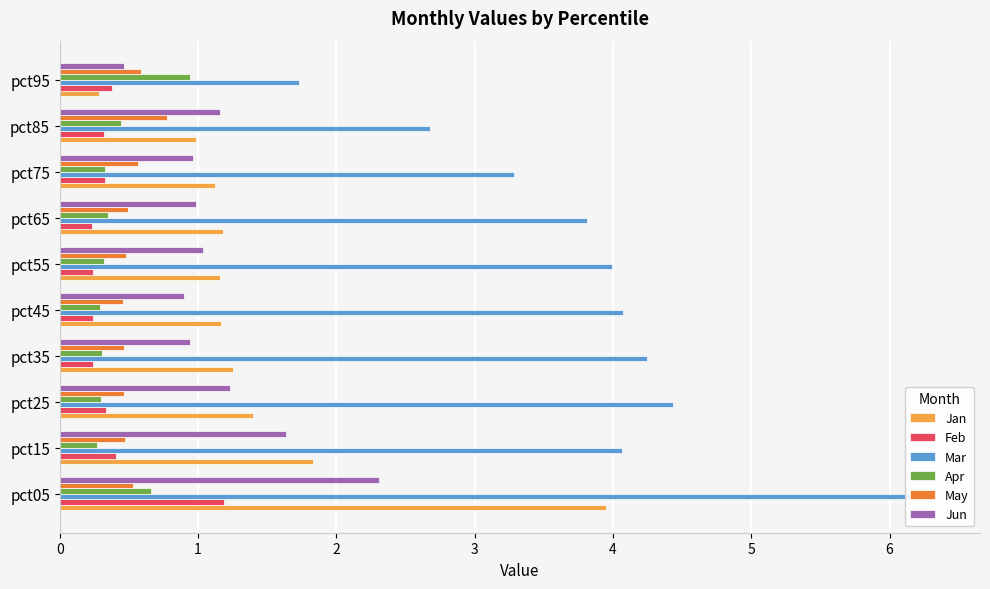

Read the Jan value at pct95.

0.3